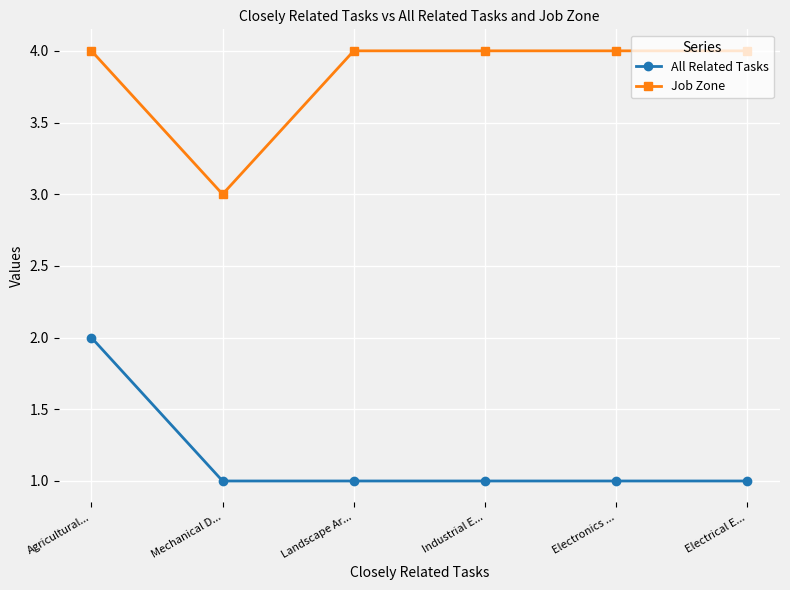

In Job Zone, how many points are lower than both neighbors (excluding endpoints)?

1